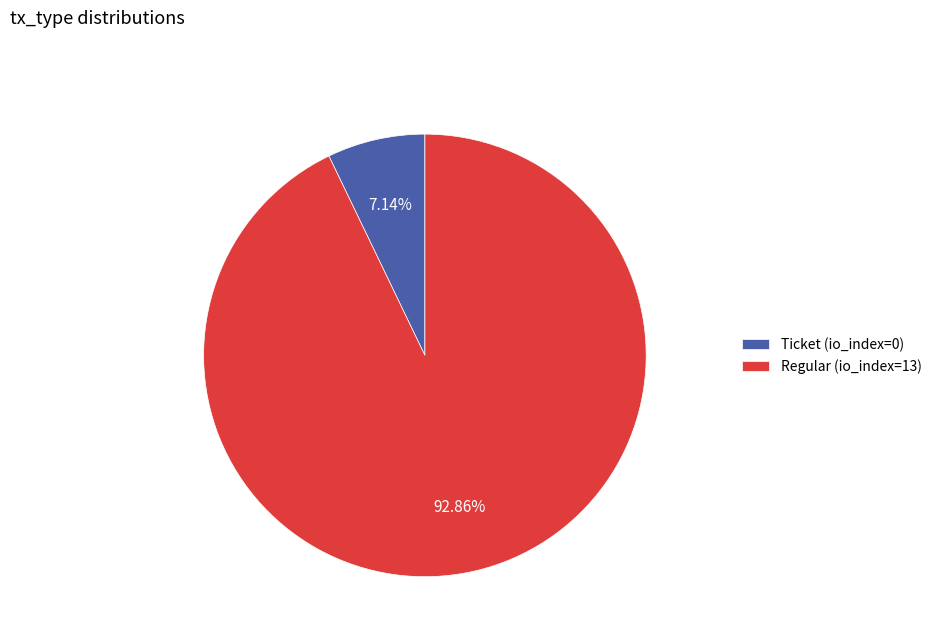

How many segments does this pie chart have?

2